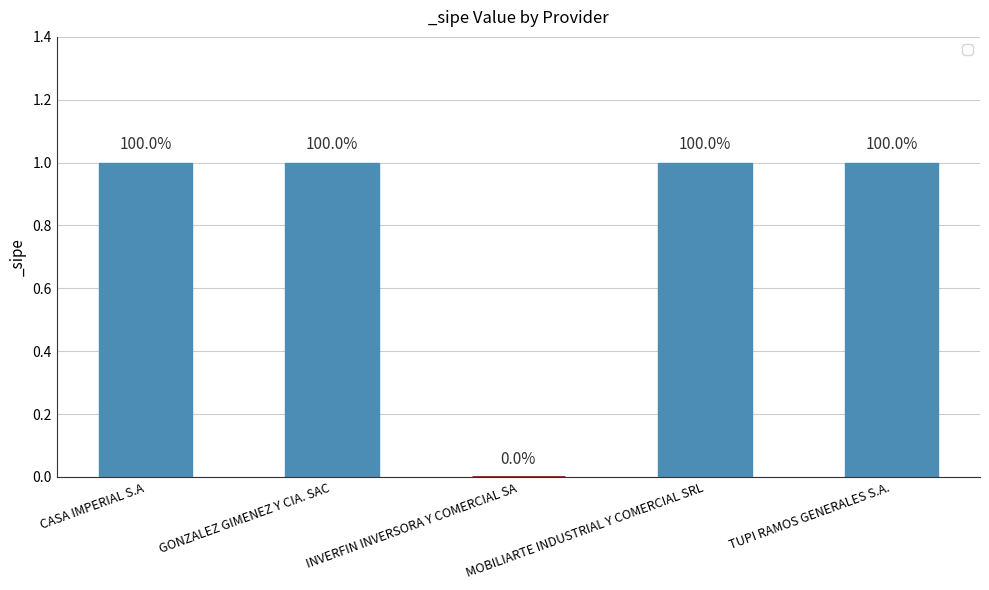

Are the bars grouped side by side (vs. stacked)?

No